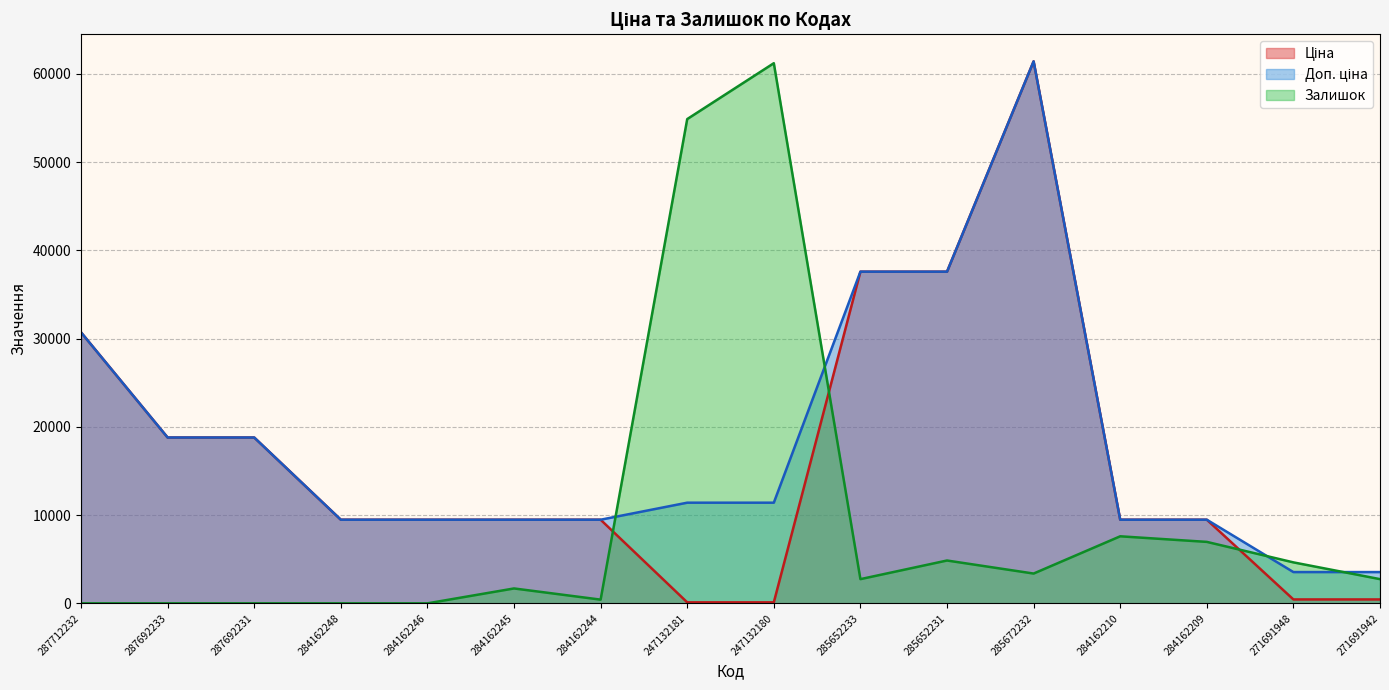

List the labels in order of Доп. ціна value, largest first.

285672232, 285652233, 285652231, 287712232, 287692233, 287692231, 247132181, 247132180, 284162248, 284162246, 284162245, 284162244, 284162210, 284162209, 271691948, 271691942